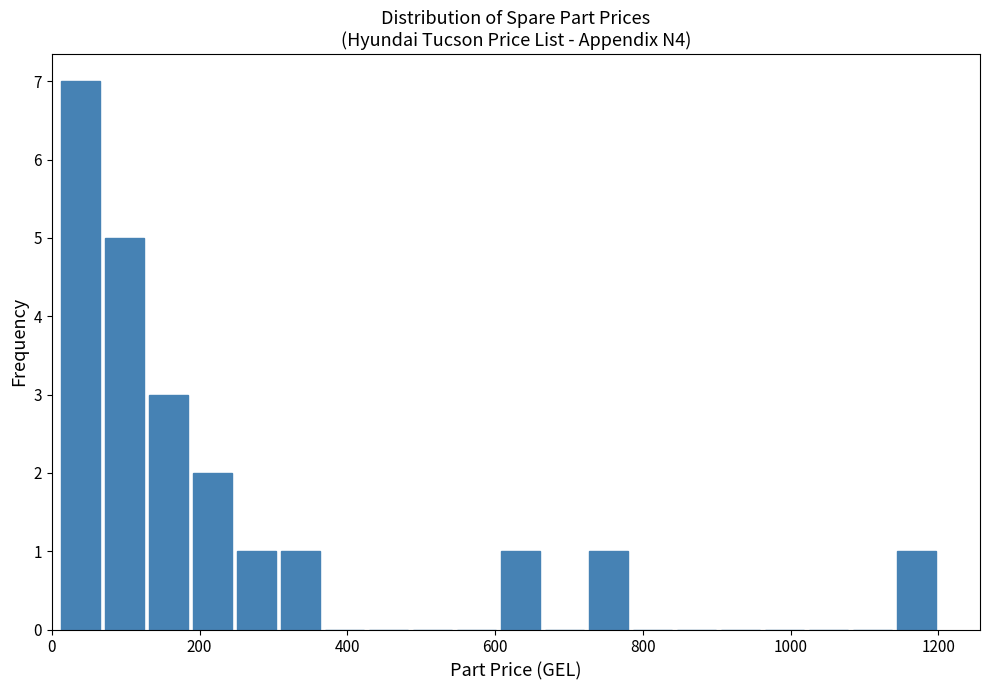

Read against the x-axis, roughly where is the centre of the tallest bar?

40